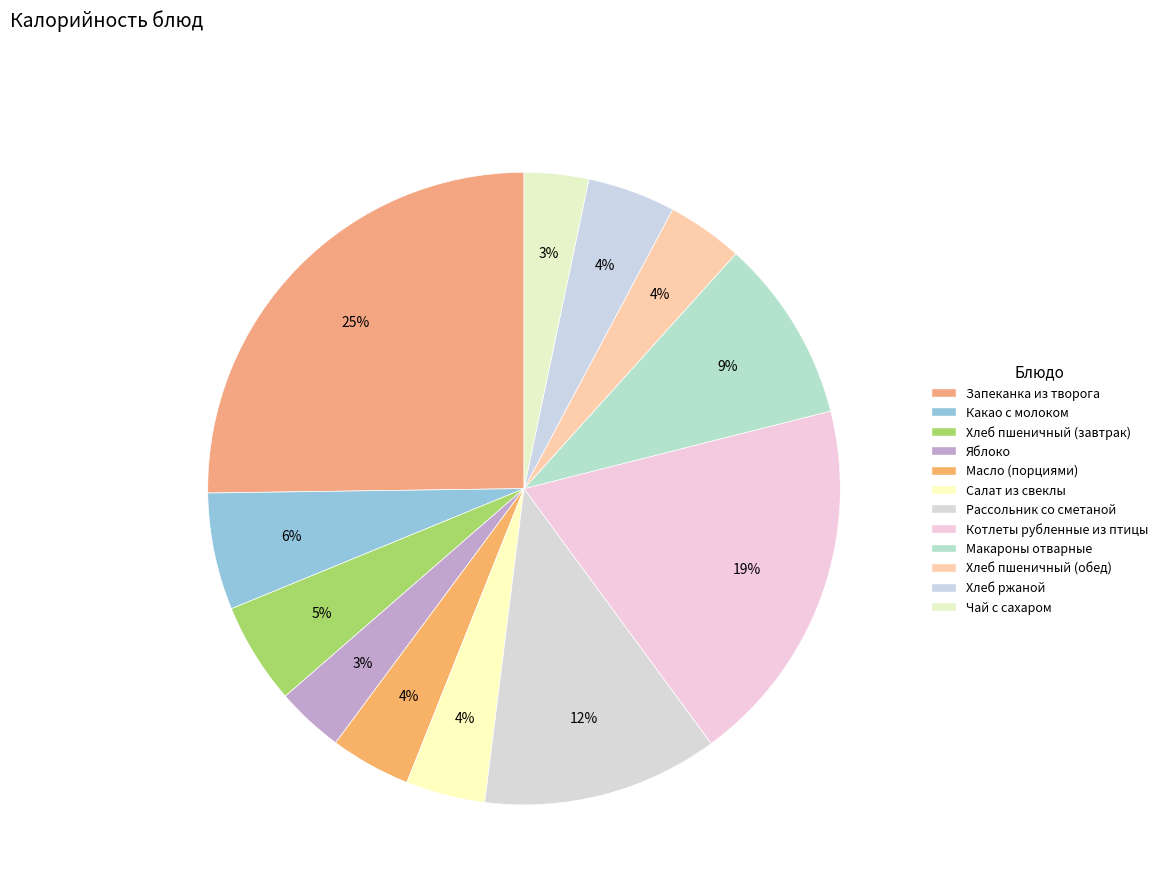

Which slice is the largest?

Запеканка из творога